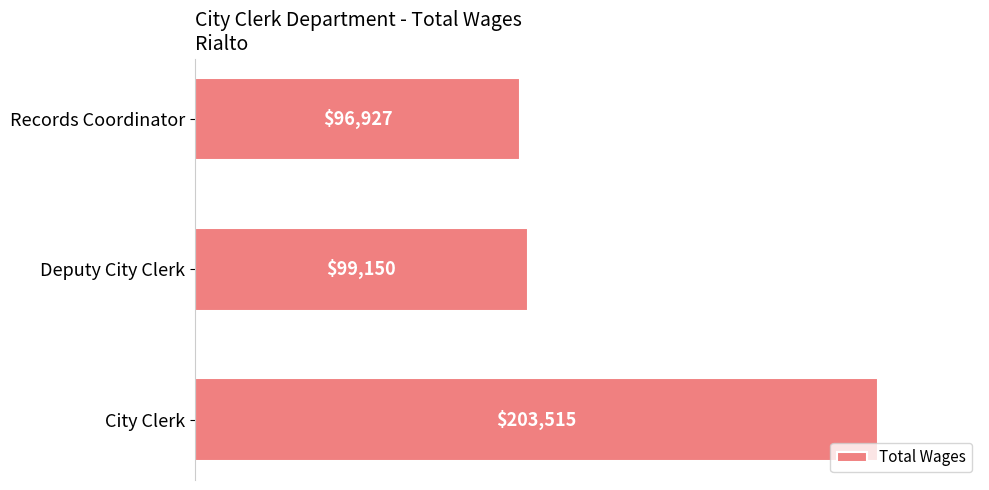

List the labels in order of value, largest first.

City Clerk, Deputy City Clerk, Records Coordinator